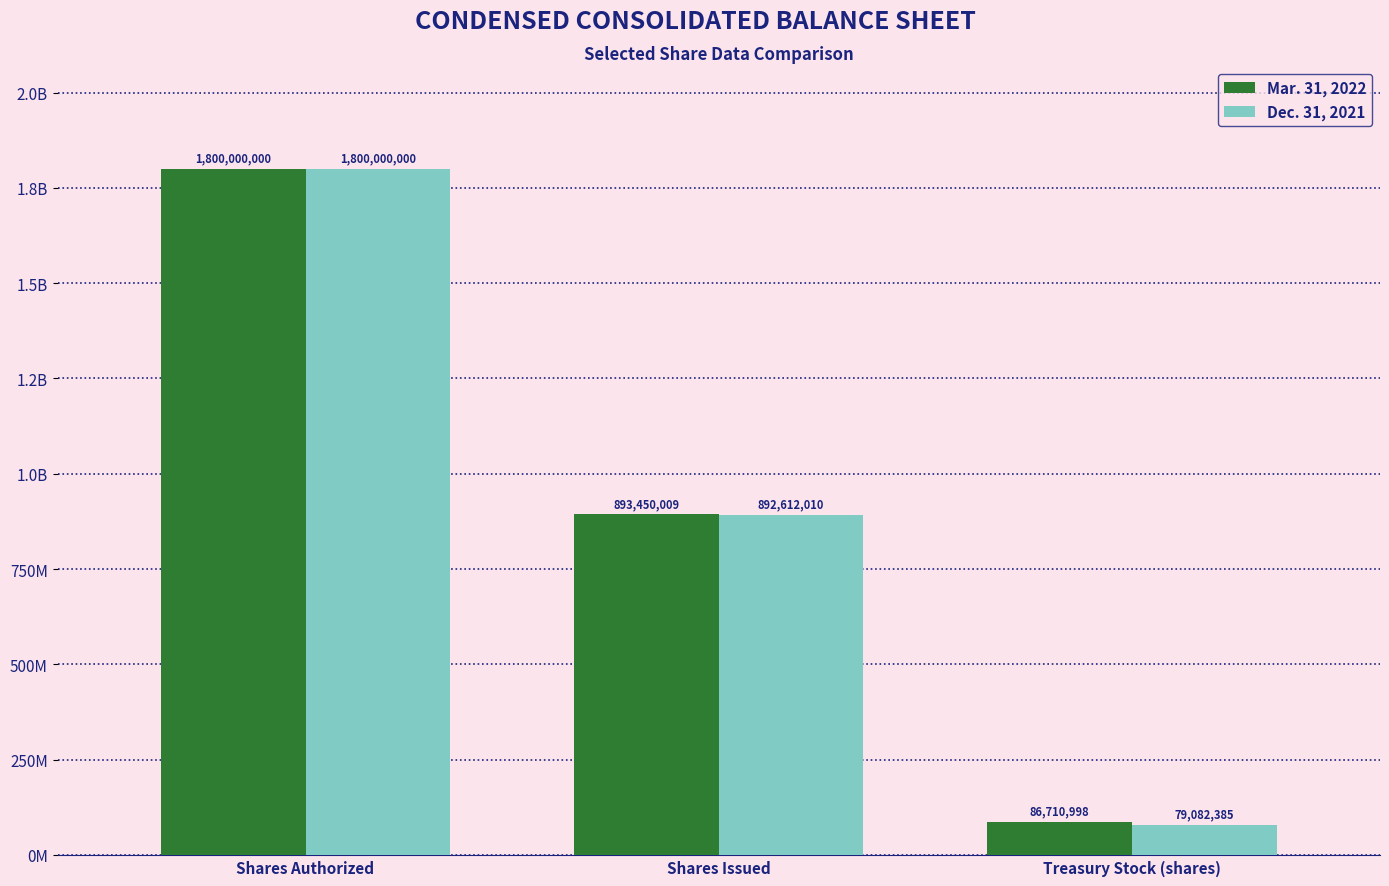

What are all the series names shown in the legend?

Mar. 31, 2022, Dec. 31, 2021